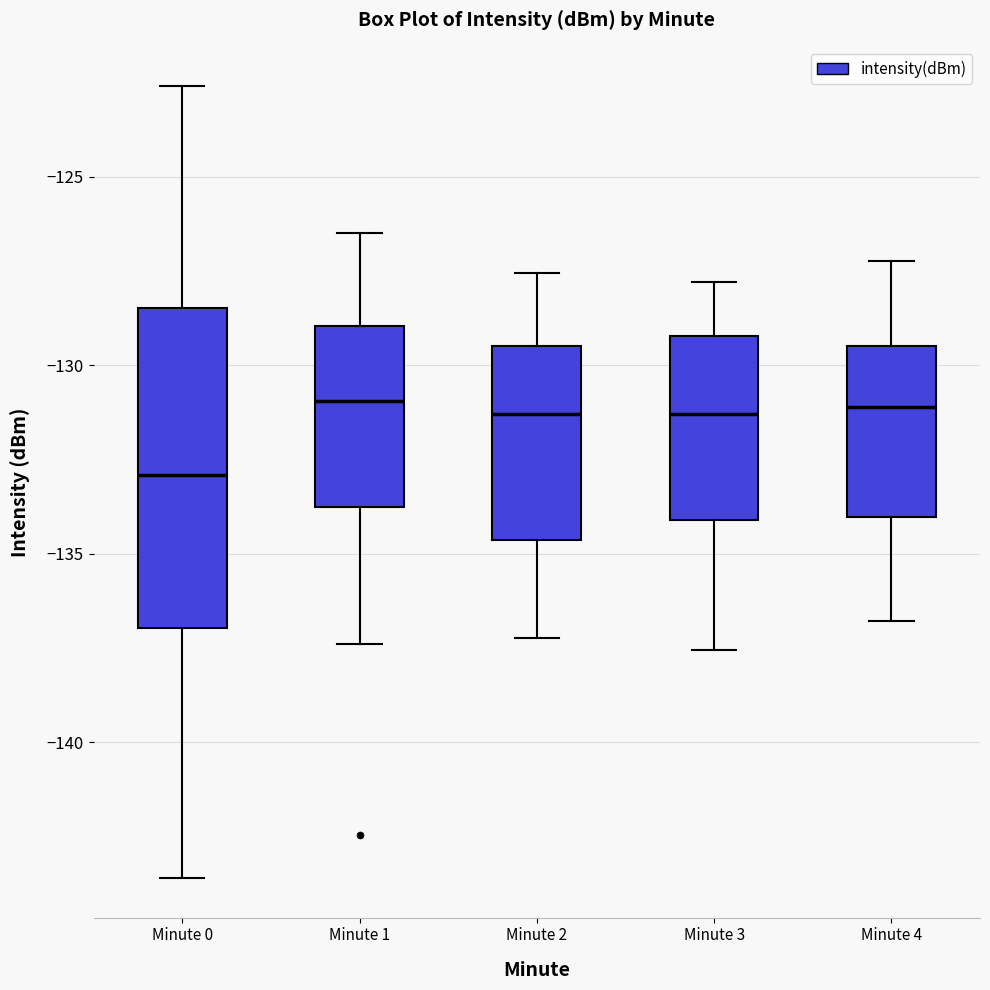

Reading left to right, read every box against the y-axis: the position of its median line, the range the box covers, and the ends of its whiskers. The values are not printed on the chart, so give them approximately, as read against the axis.

Minute 0: median -133.0, box -137.0 to -128.5, whiskers -143.5 to -122.5
Minute 1: median -131.0, box -134.0 to -129.0, whiskers -137.5 to -126.5
Minute 2: median -131.5, box -134.5 to -129.5, whiskers -137.0 to -127.5
Minute 3: median -131.5, box -134.0 to -129.0, whiskers -137.5 to -128.0
Minute 4: median -131.0, box -134.0 to -129.5, whiskers -137.0 to -127.0